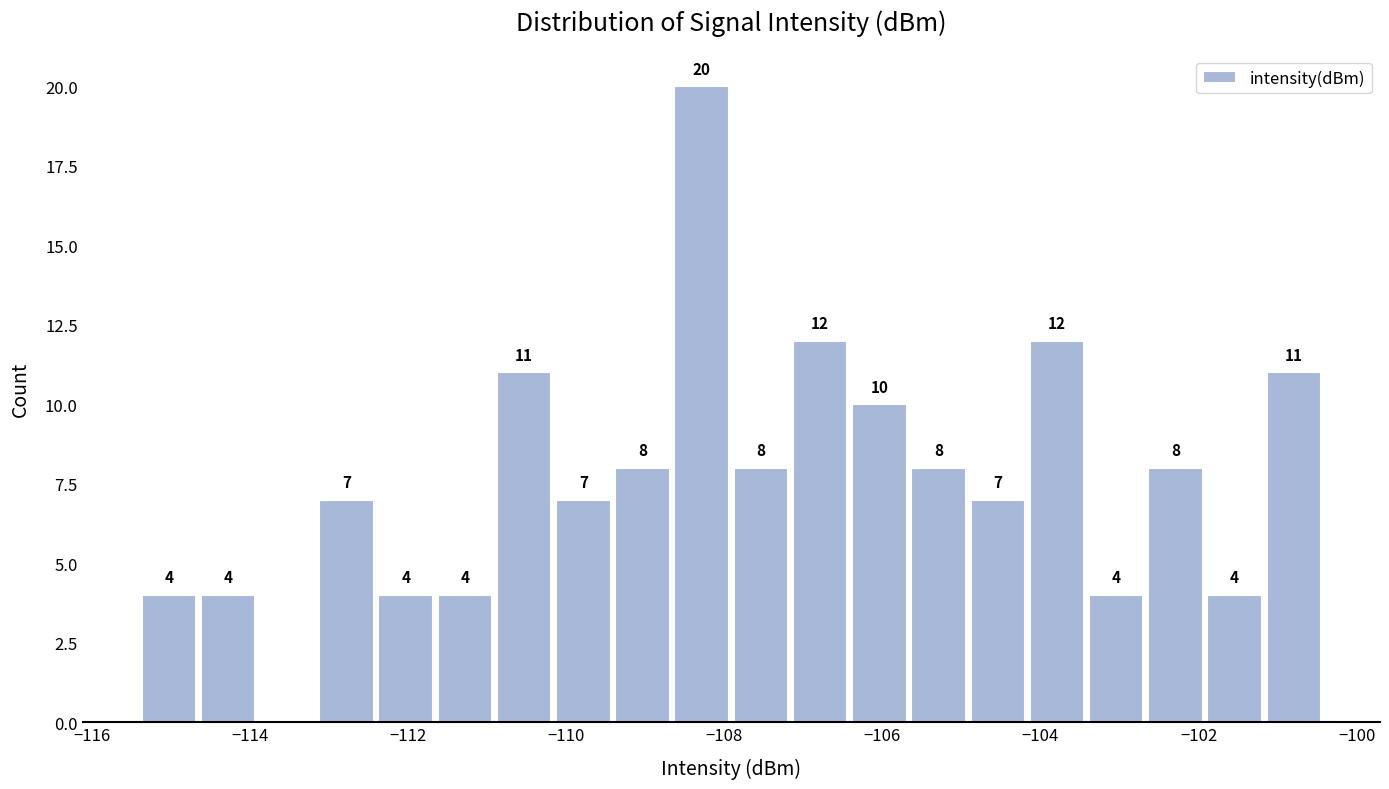

Read against the x-axis, roughly where is the centre of the tallest bar?

-108.2